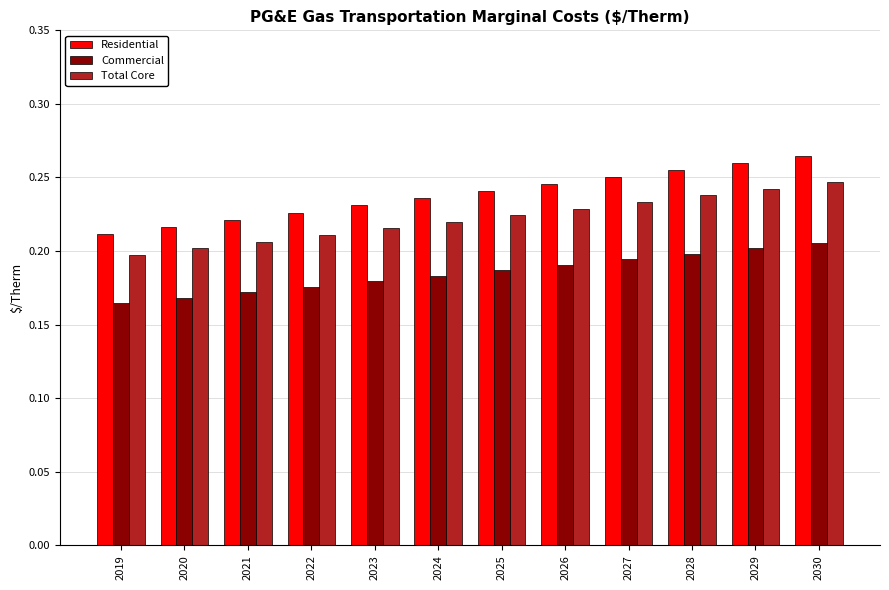

List the series in order of their peak value, highest first.

Residential, Total Core, Commercial